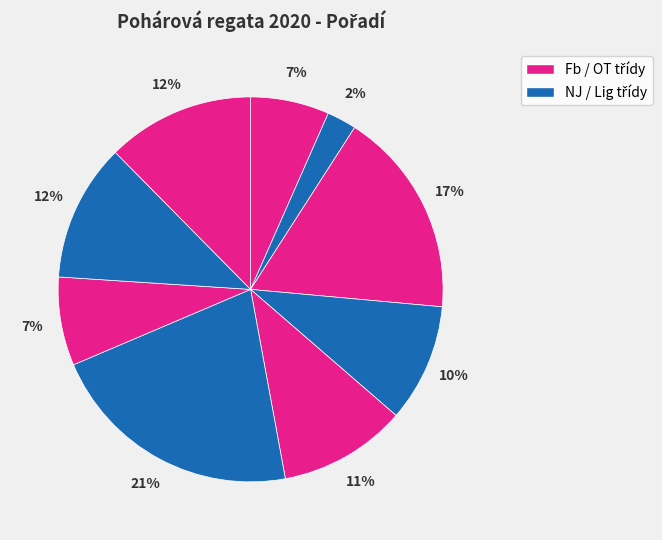

How many slices are in this pie chart?

9